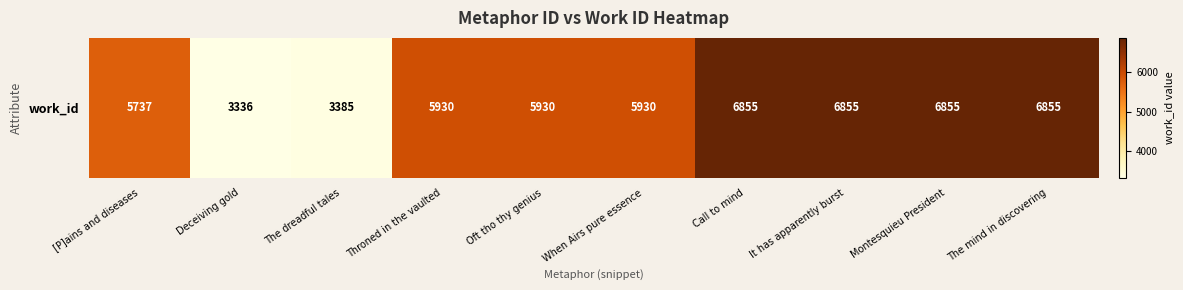

At which category does the chart reach its peak across all series?

Call to mind